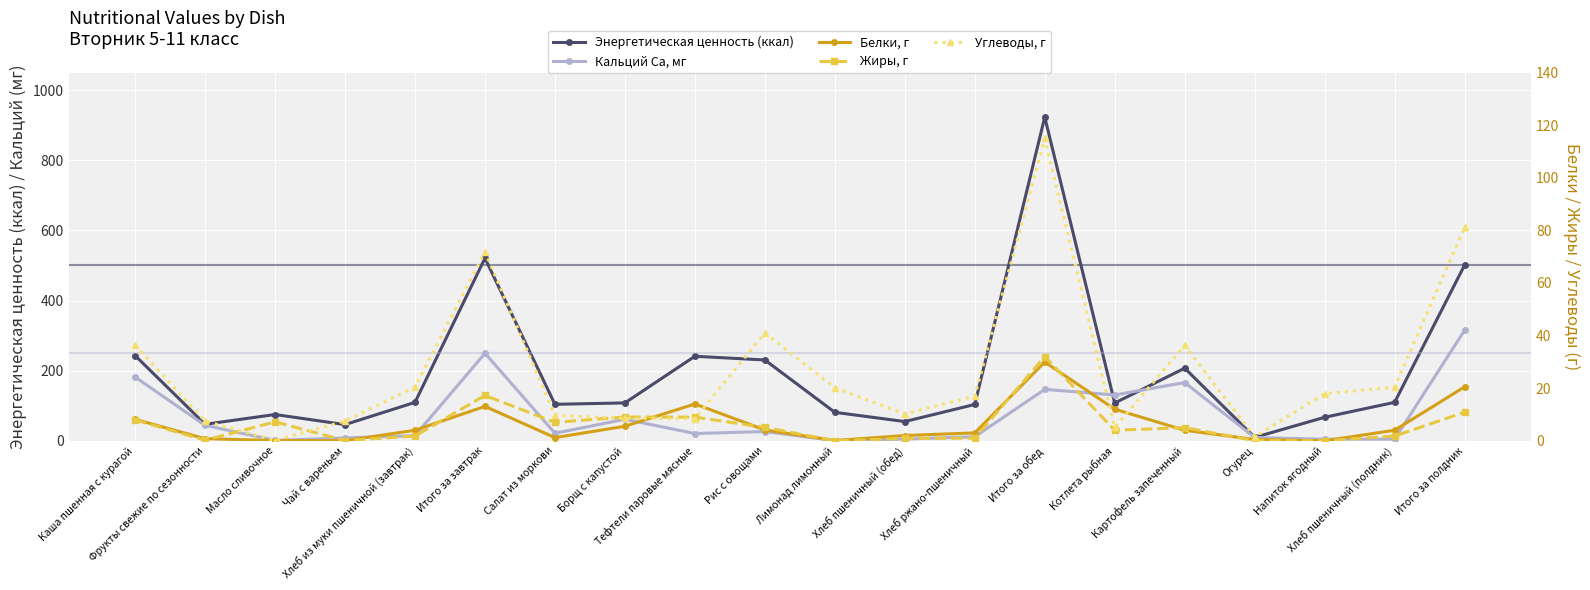

Which series has the largest total across all categories?

Энергетическая ценность (ккал)